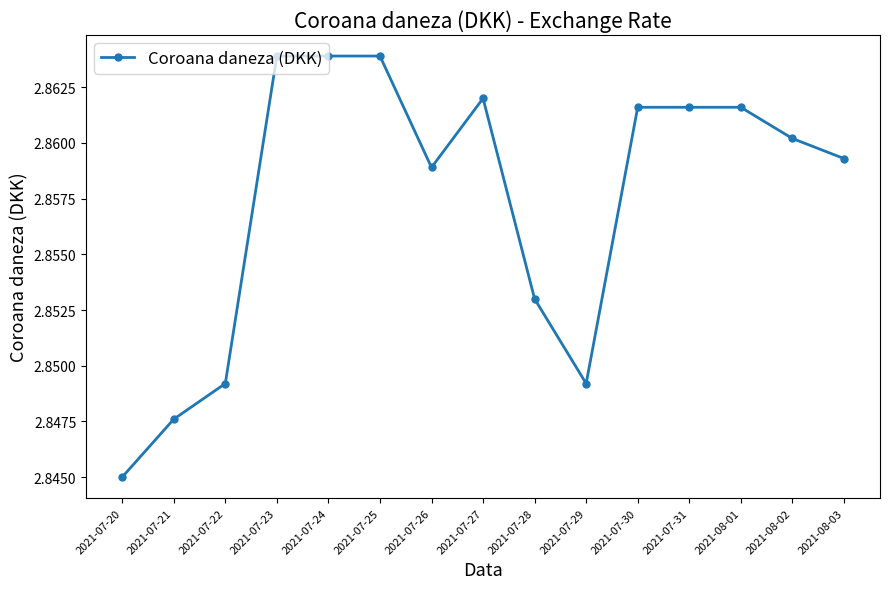

Which category has the lowest value across all series?

2021-07-20